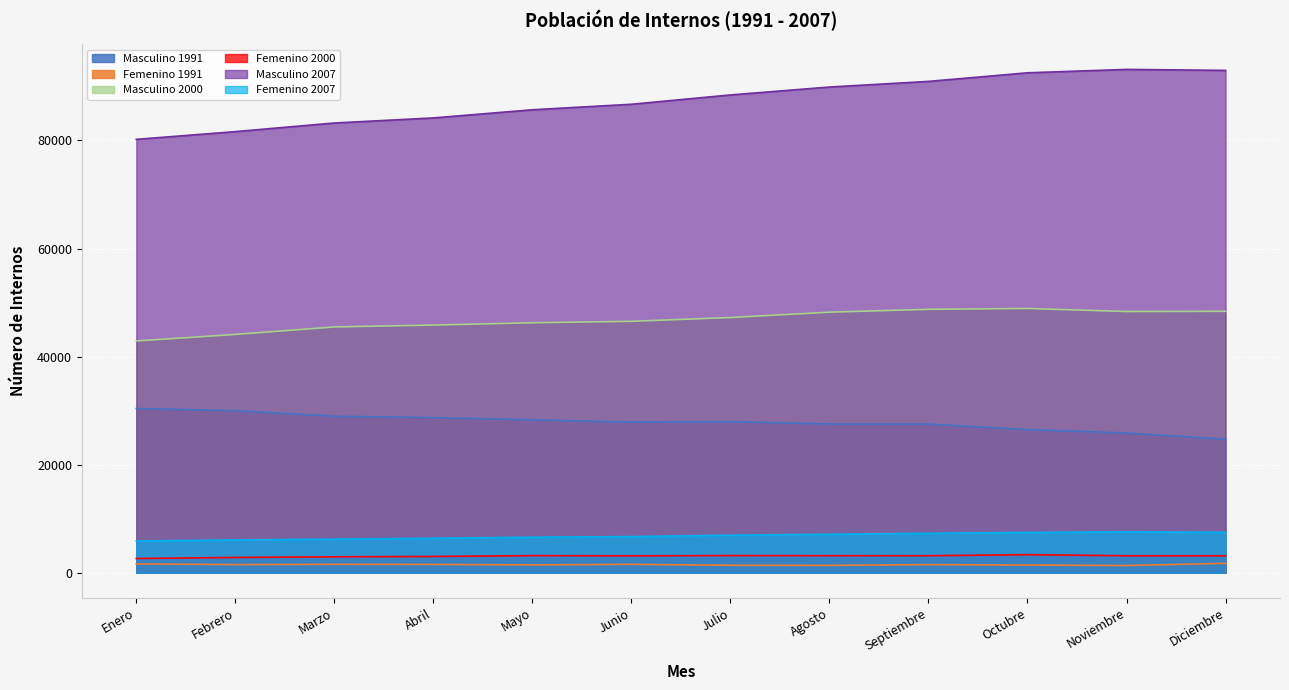

Reading left to right, list all the values displayed in this chart.

Masculino: Enero=30392.7	Febrero=29992.8	Marzo=28962.5	Abril=28701.6	Mayo=28308.4	Junio=27868.3	Julio=27960.1	Agosto=27512.2	Septiembre=27512.9	Octubre=26482.8	Noviembre=25850.1	Diciembre=24709.0
Femenino: Enero=1633.3	Febrero=1512.2	Marzo=1556.5	Abril=1542.4	Mayo=1458.6	Junio=1559.7	Julio=1378.9	Agosto=1356.8	Septiembre=1509.1	Octubre=1423.2	Noviembre=1331.9	Diciembre=1741.0
Masculino_2000: Enero=42896.0	Febrero=44103.0	Marzo=45490.0	Abril=45833.0	Mayo=46263.0	Junio=46531.0	Julio=47230.0	Agosto=48222.0	Septiembre=48750.0	Octubre=48906.0	Noviembre=48345.0	Diciembre=48377.0
Femenino_2000: Enero=2636.0	Febrero=2827.0	Marzo=2946.0	Abril=3013.0	Mayo=3170.0	Junio=3136.0	Julio=3180.0	Agosto=3160.0	Septiembre=3153.0	Octubre=3343.0	Noviembre=3146.0	Diciembre=3141.0
Masculino_2007: Enero=80206.0	Febrero=81635.0	Marzo=83231.0	Abril=84169.0	Mayo=85679.0	Junio=86698.0	Julio=88425.0	Agosto=89887.0	Septiembre=90930.0	Octubre=92519.0	Noviembre=93150.0	Diciembre=92968.0
Femenino_2007: Enero=5870.0	Febrero=6072.0	Marzo=6210.0	Abril=6395.0	Mayo=6576.0	Junio=6689.0	Julio=6945.0	Agosto=7127.0	Septiembre=7297.0	Octubre=7460.0	Noviembre=7578.0	Diciembre=7483.0